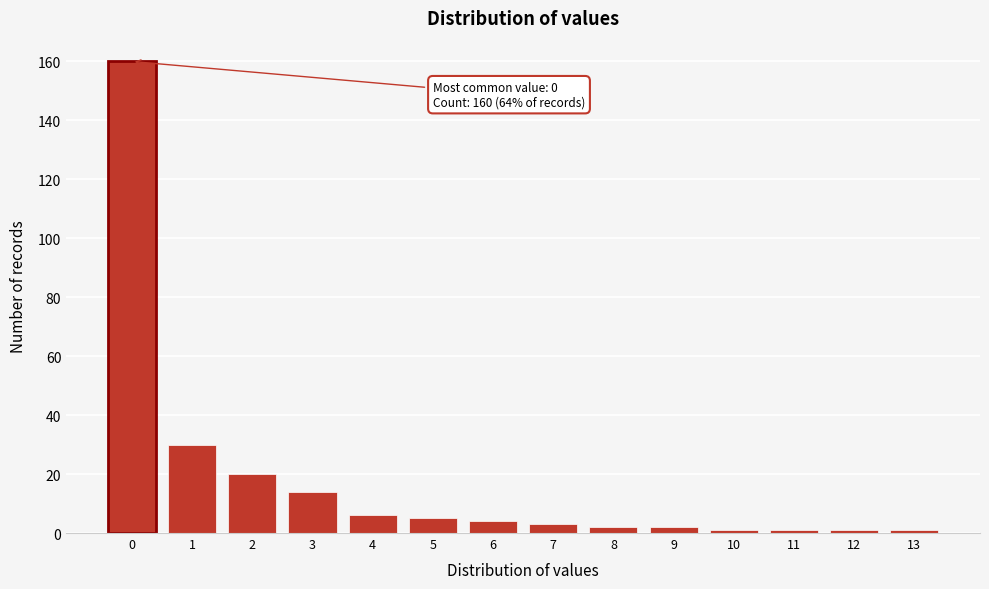

Reading left to right, extract all data points from this chart.

0=160	1=30	2=20	3=14	4=6	5=5	6=4	7=3	8=2	9=2	10=1	11=1	12=1	13=1